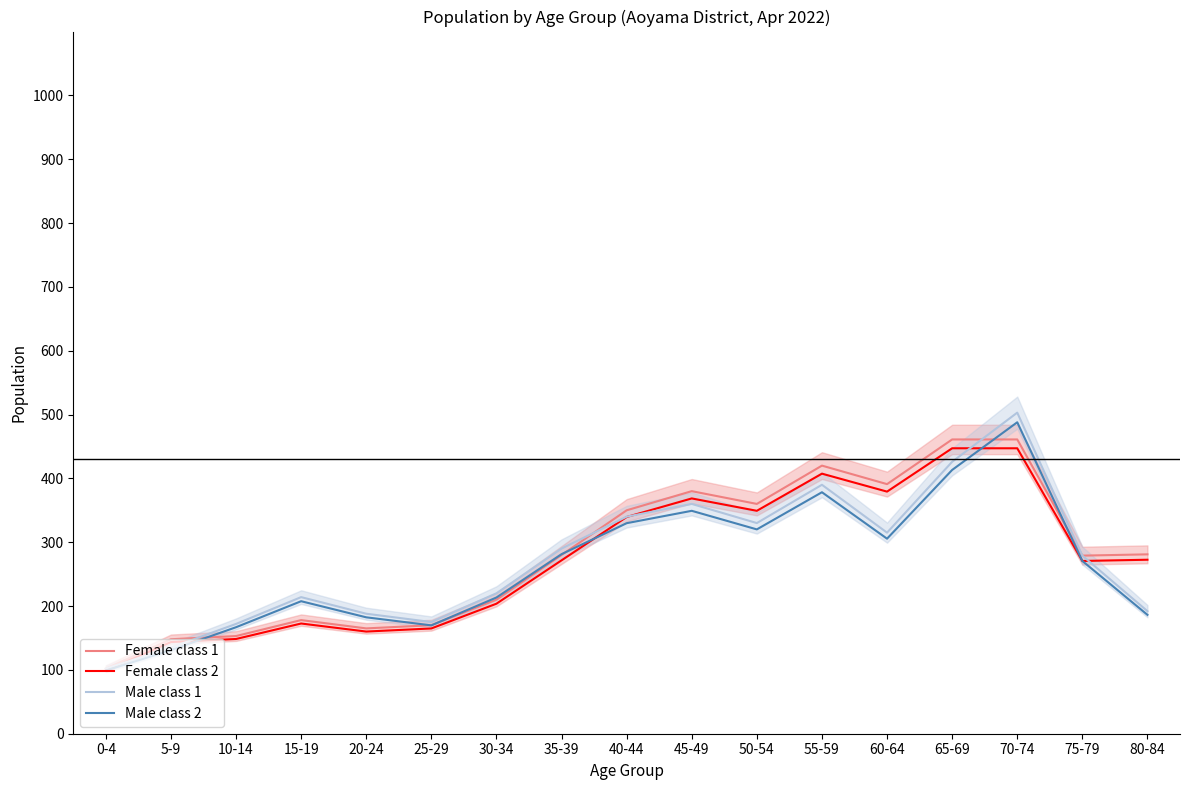

How many interior local valleys does the Male class 2 series have?

3